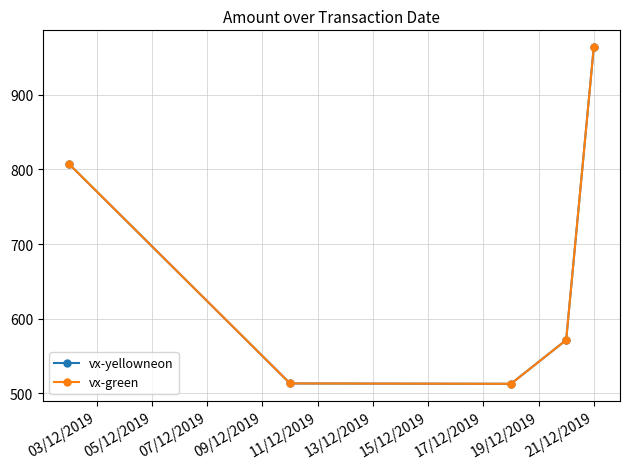

Is this an area chart (filled region under the line)?

No